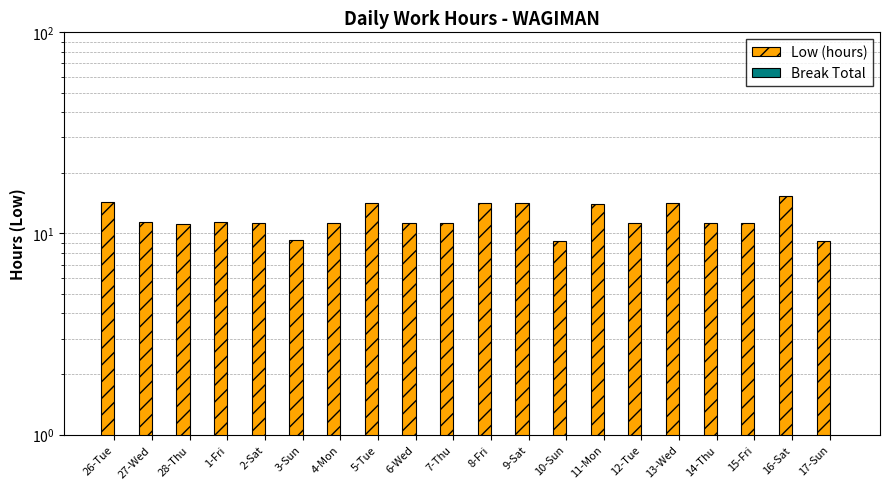

Count the number of data series in this chart.

2